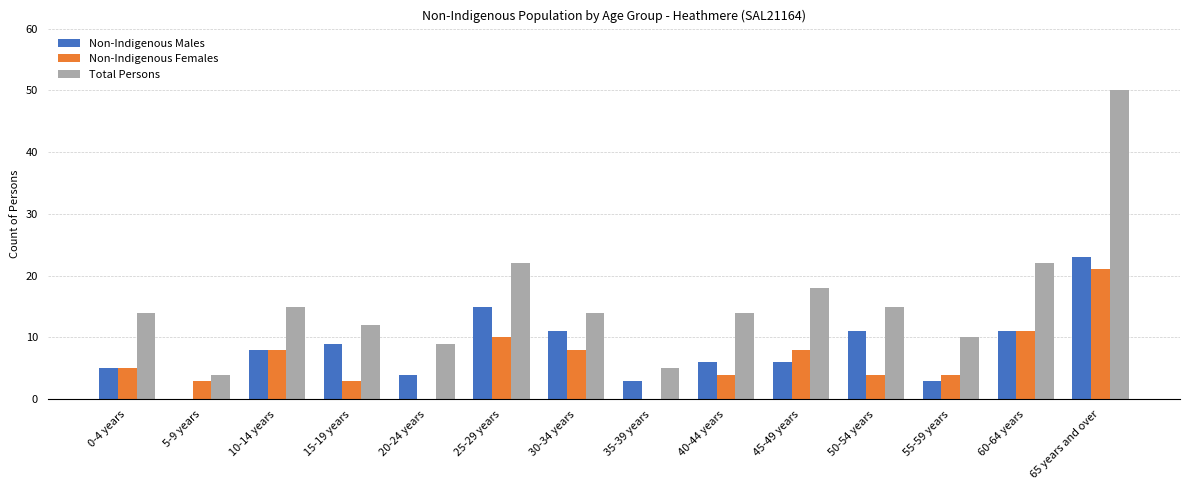

Is the value of Total Persons at 40-44 years greater than the value of Non-Indigenous Males at 0-4 years?

Yes